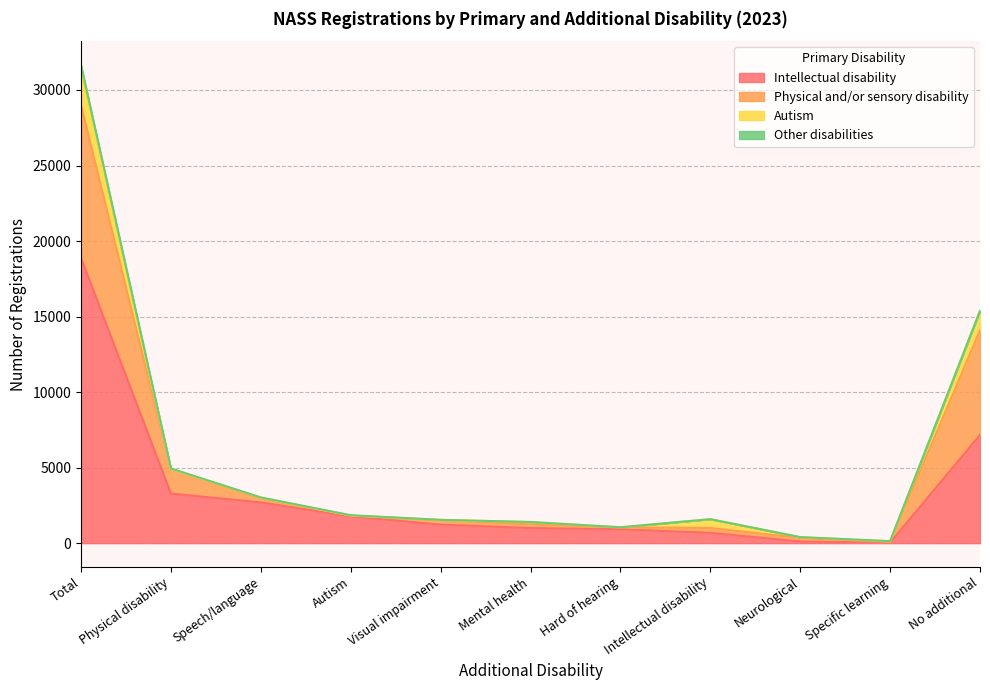

Which category has the lowest value across all series?

Specific learning